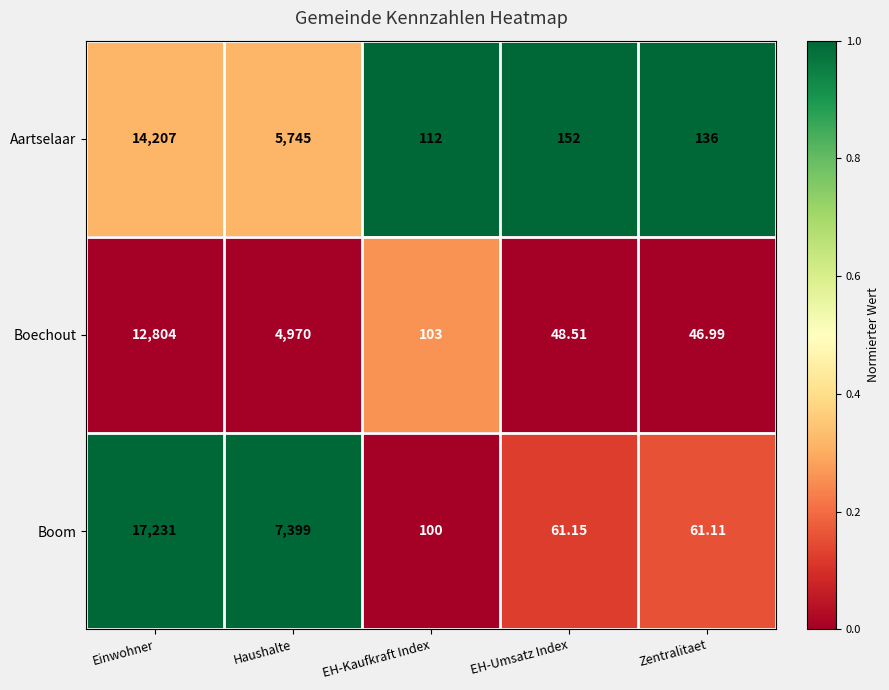

How many distinct data groups are displayed?

3